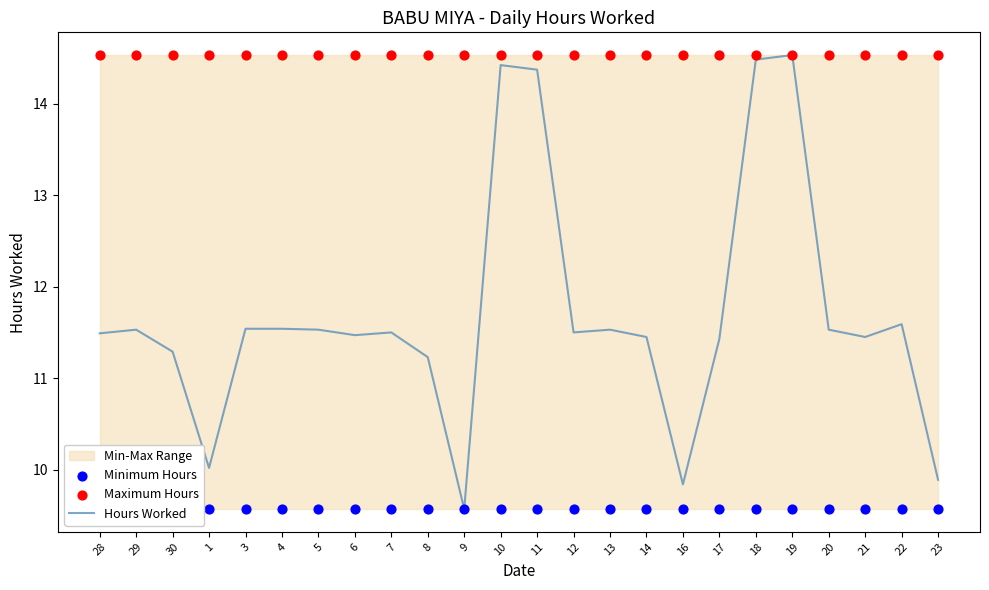

At how many categories does at least one series exceed 14?

24